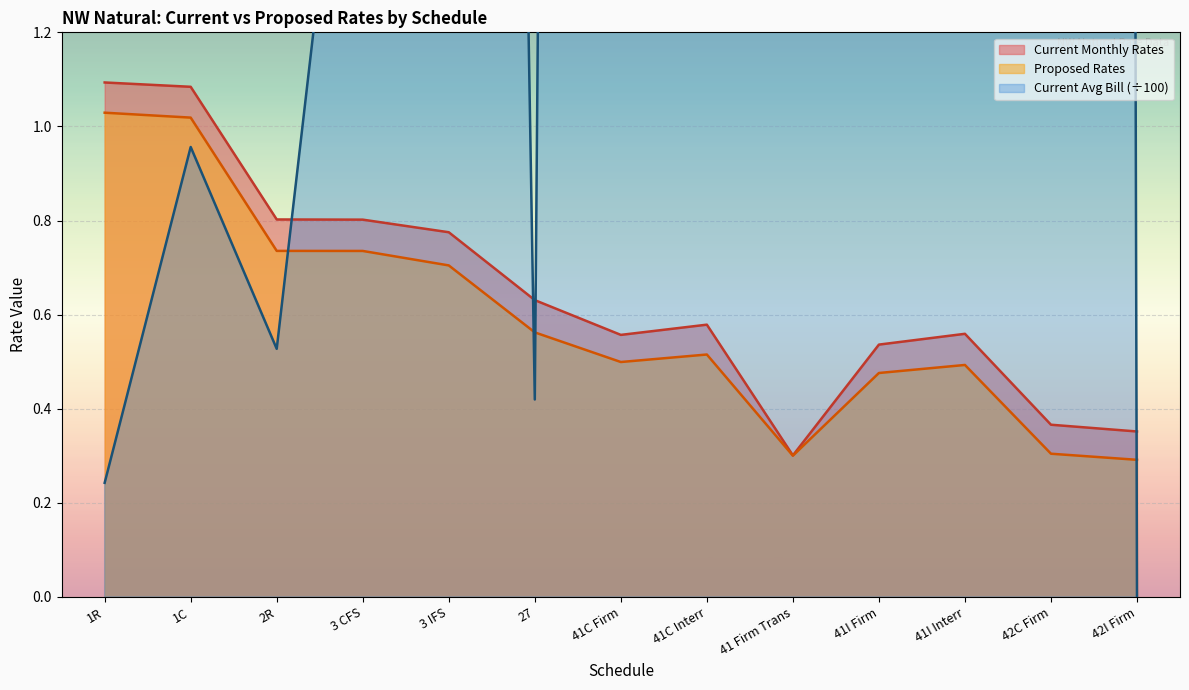

Where is Proposed Rates nearest to the value 0?

42I Firm